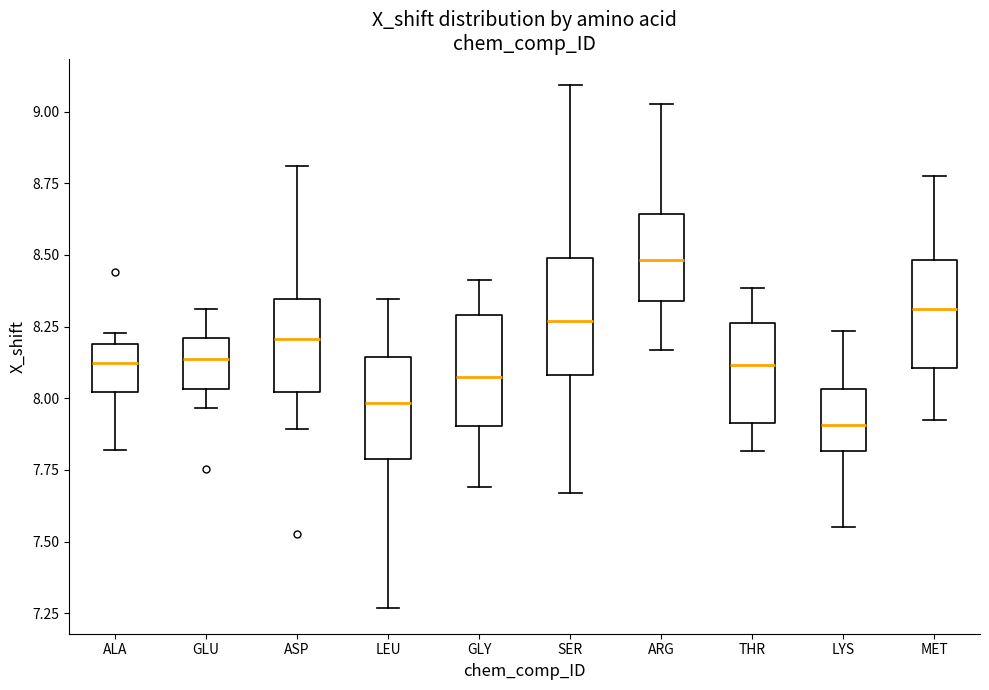

Where is the lower edge of the box for LEU on the y-axis? The values are not printed on the chart, so give them approximately, as read against the axis.

7.80